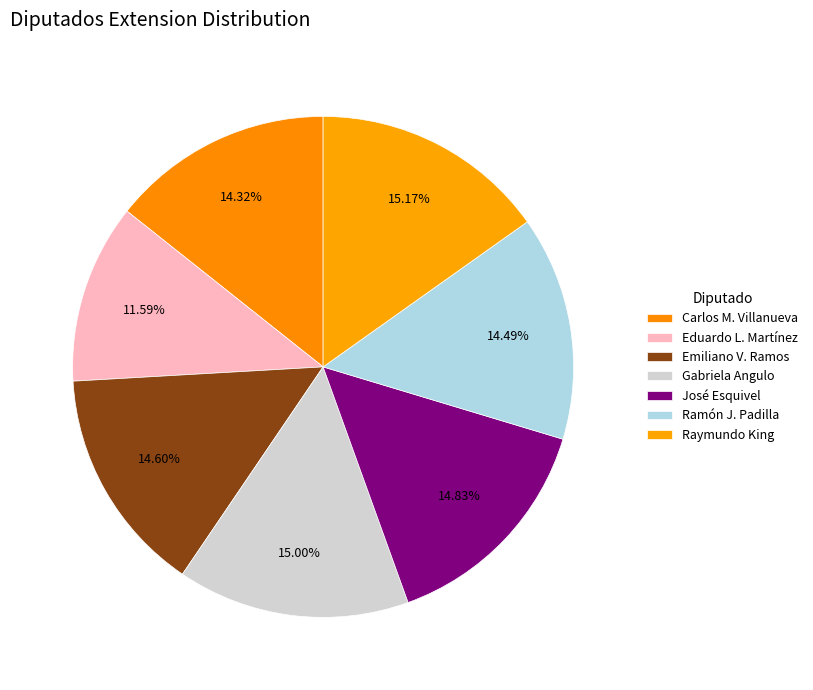

How many slices are in this pie chart?

7